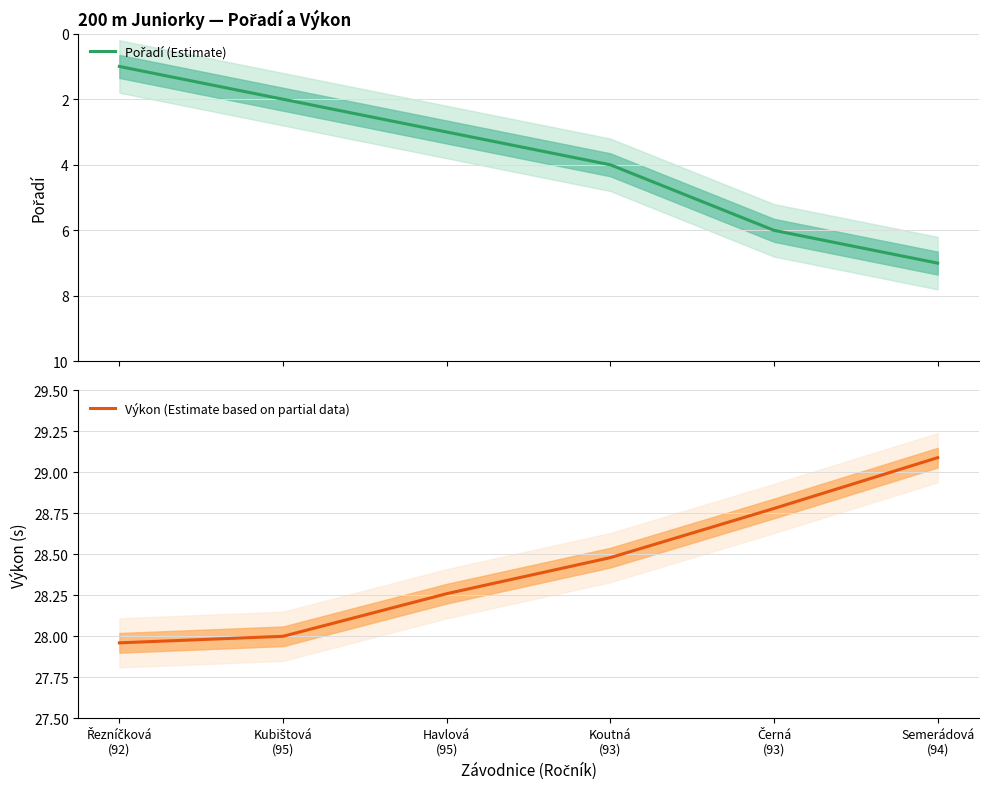

What is the difference between the highest and lowest values at Semerádová
(94)?

22.1